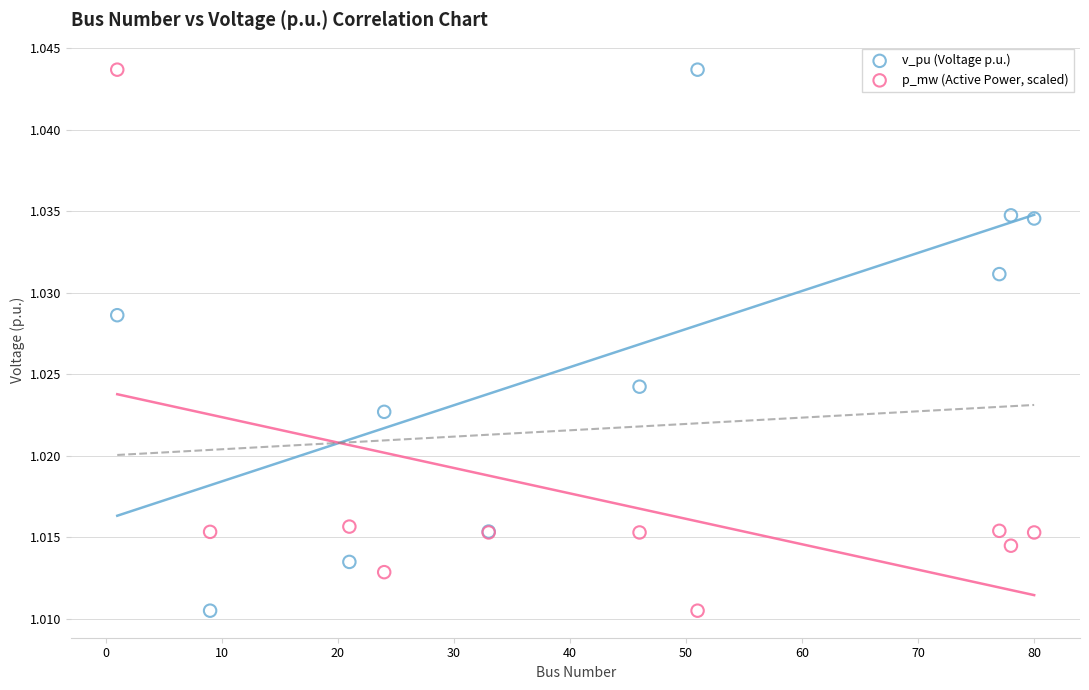

What is the X range (max minus min) for the scatter plot?

79.0